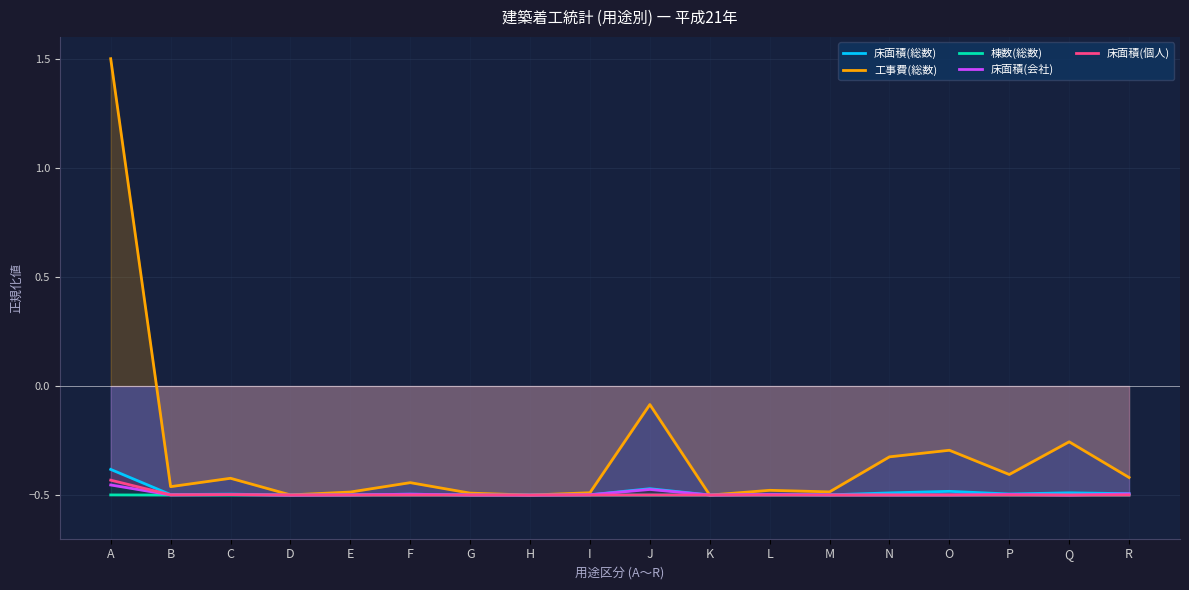

Which category has the lowest value in the 床面積(個人) series?

G